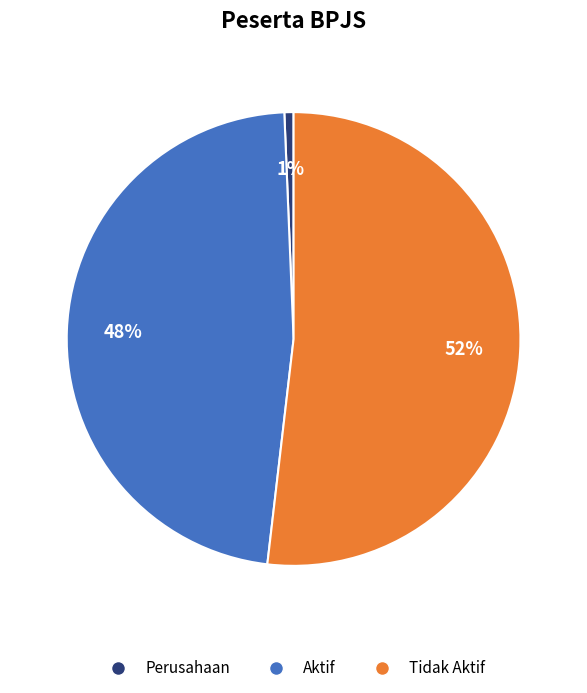

Rank the categories by value from lowest to highest.

Perusahaan, Aktif, Tidak Aktif